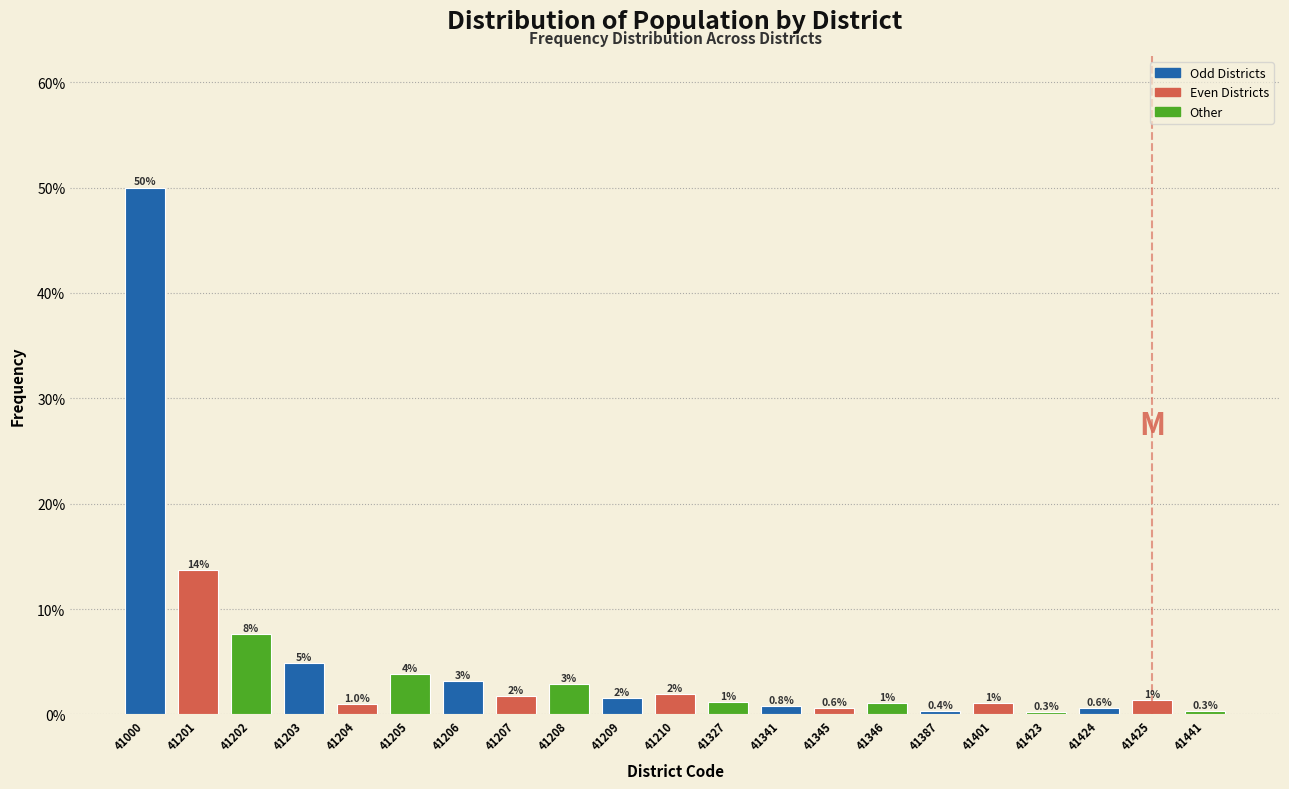

Does the chart contain any negative values?

No